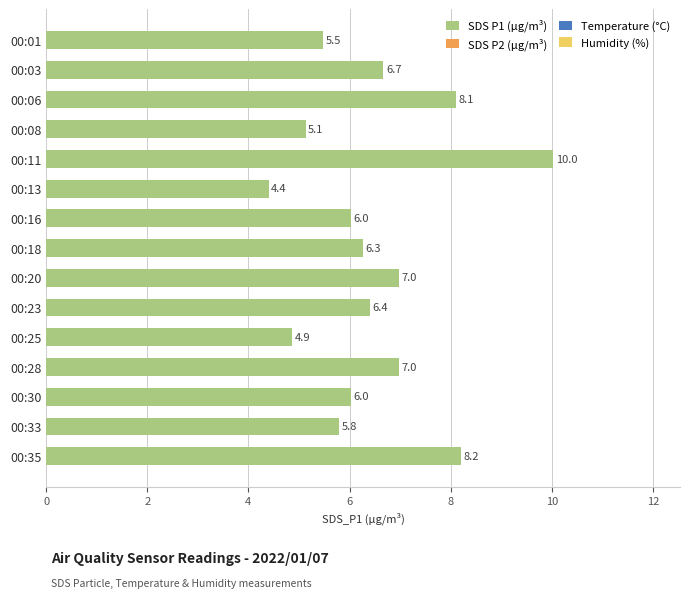

Between 00:20 and 00:33, which is larger?

00:20